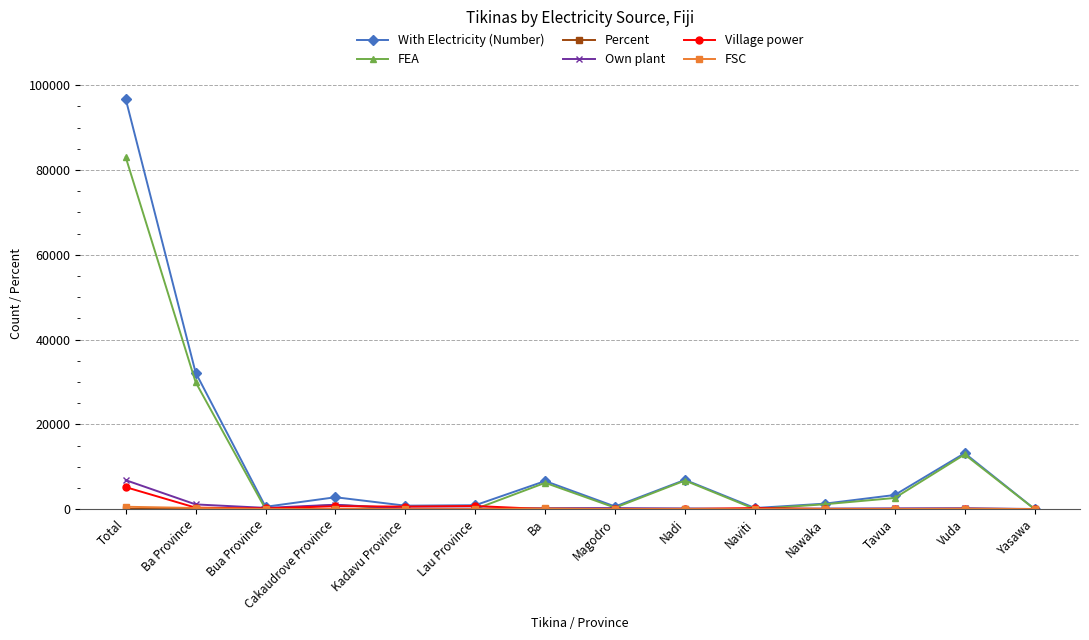

Which series has the largest range (max minus min)?

With Electricity (Number)